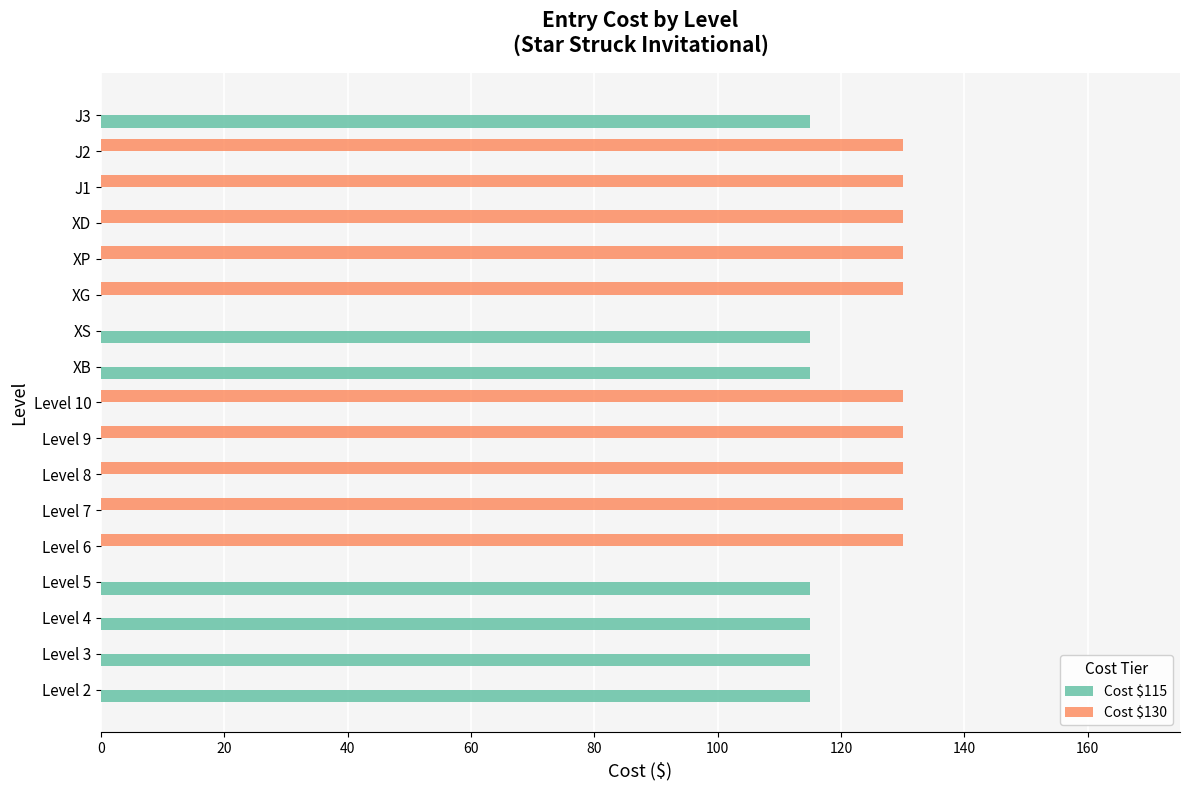

Which series changed the most between Level 9 and J3?

Cost $130